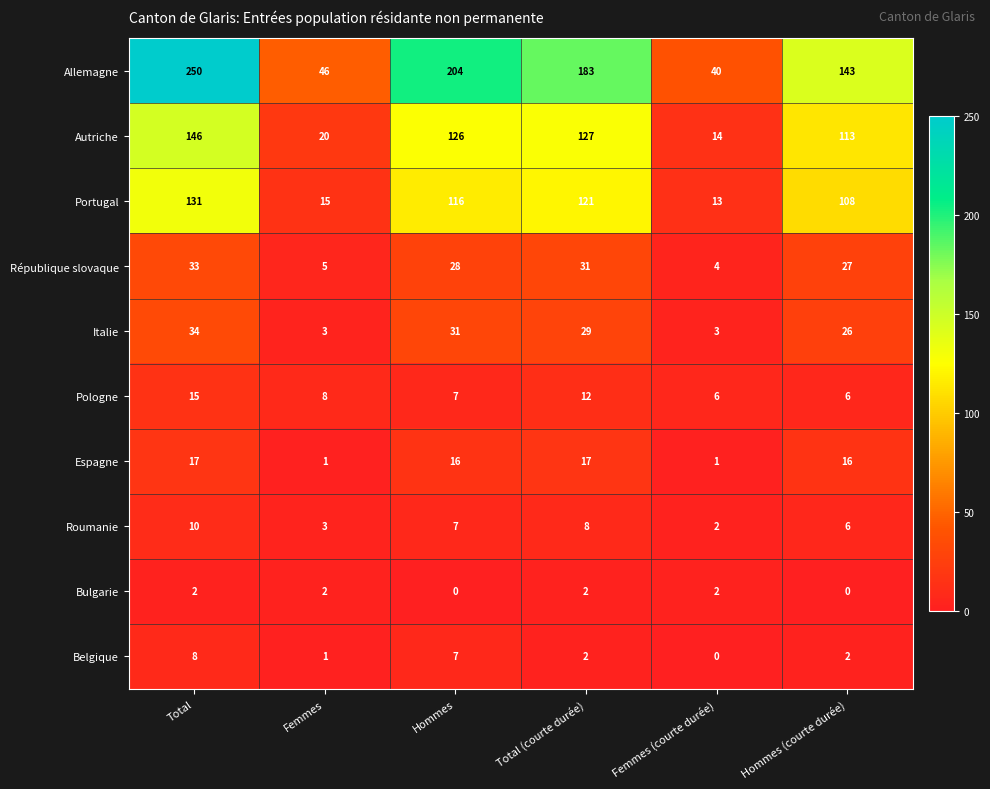

What is the total value across all series at Hommes?

542